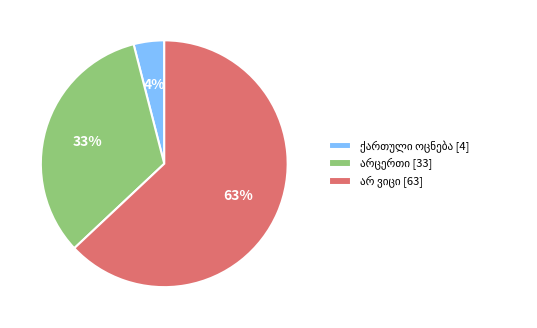

To the nearest percent, what is the difference between the largest and smallest slice percentages?

59%